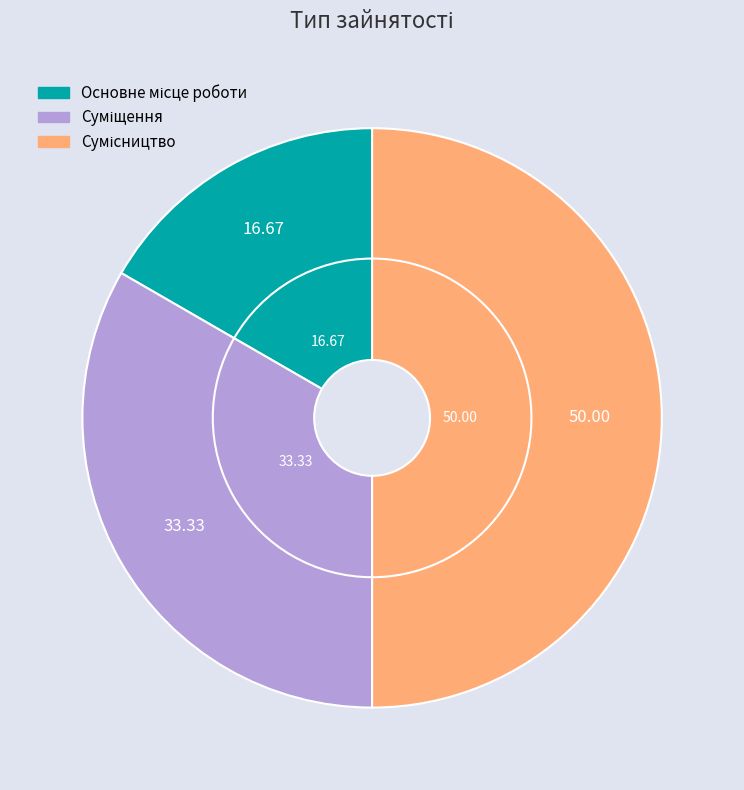

To the nearest percent, what portion does Сумісництво represent?

50%